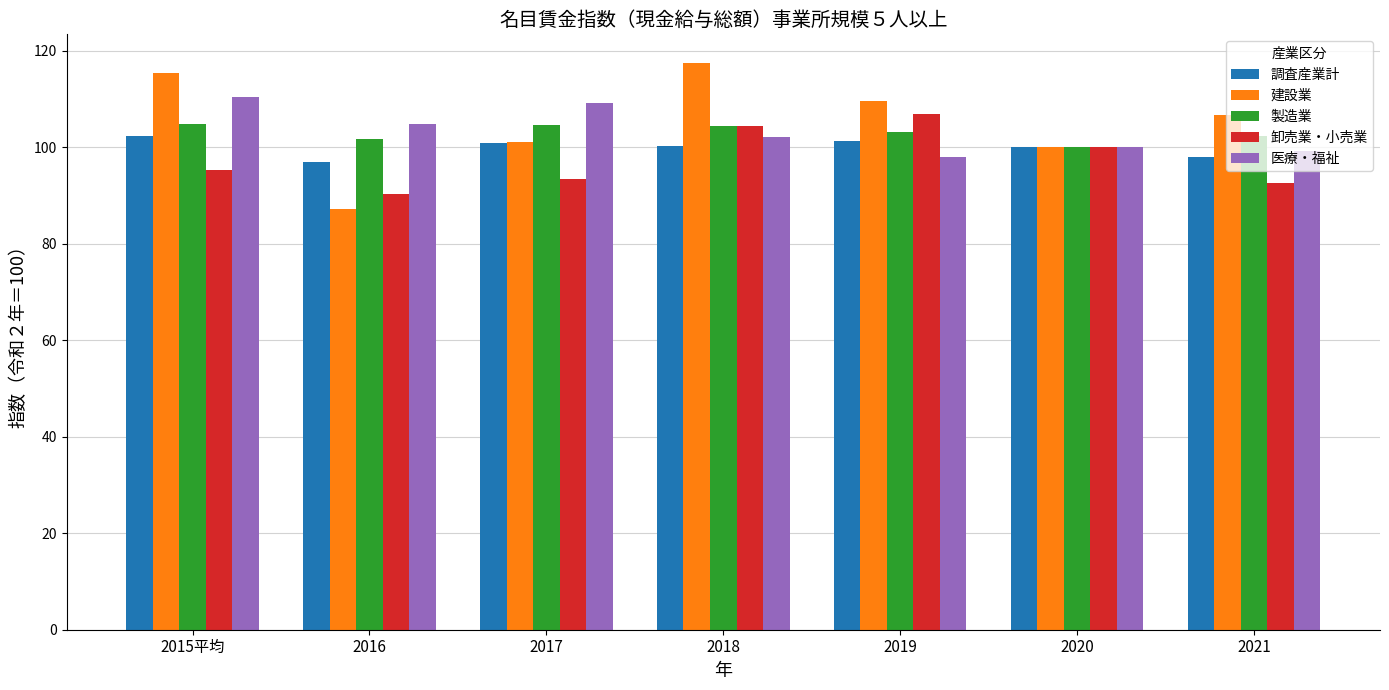

The value of 建設業 at 2020 is 169.7. True or false?

False